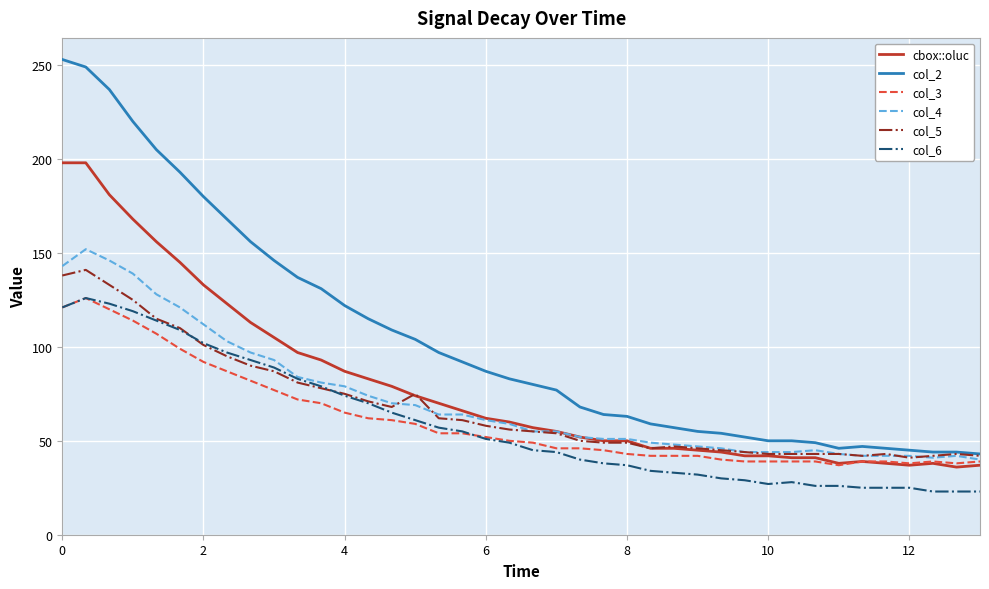

Which series has the largest range (max minus min)?

col_2